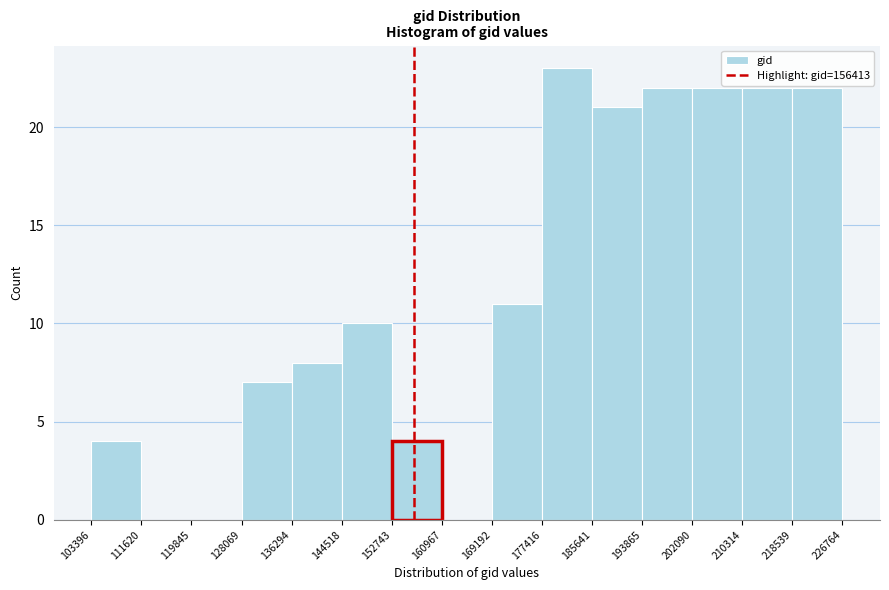

Reading left to right, transcribe this chart: for each bar, give the range it covers on the x-axis and its height. The values are not printed on the chart, so give them approximately, as read against the axis.

103396 to 111620: 4
111620 to 119845: 0
119845 to 128069: 0
128069 to 136294: 7
136294 to 144518: 8
144518 to 152743: 10
152743 to 160967: 4
160967 to 169192: 0
169192 to 177416: 11
177416 to 185641: 23
185641 to 193865: 21
193865 to 202090: 22
202090 to 210314: 22
210314 to 218539: 22
218539 to 226764: 22